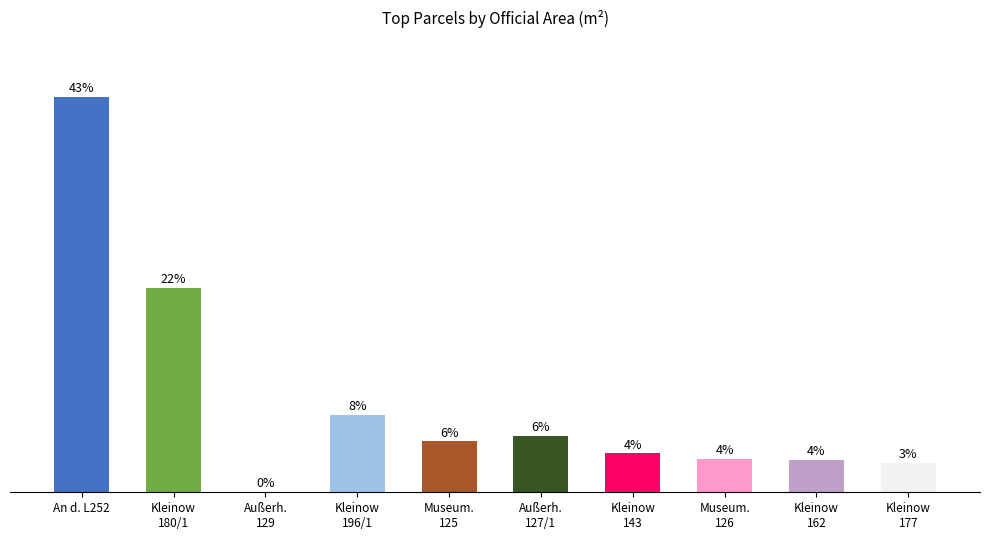

Are the bars horizontal?

No